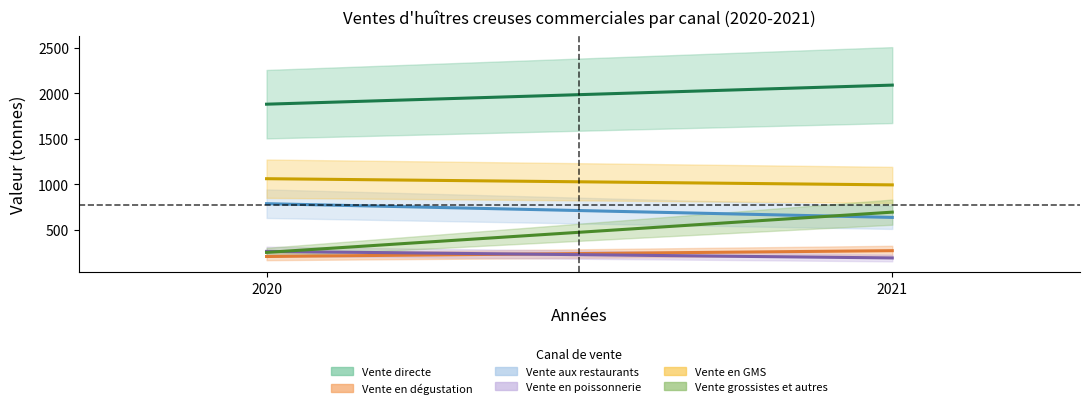

At which category is the sum across all series the highest?

2021